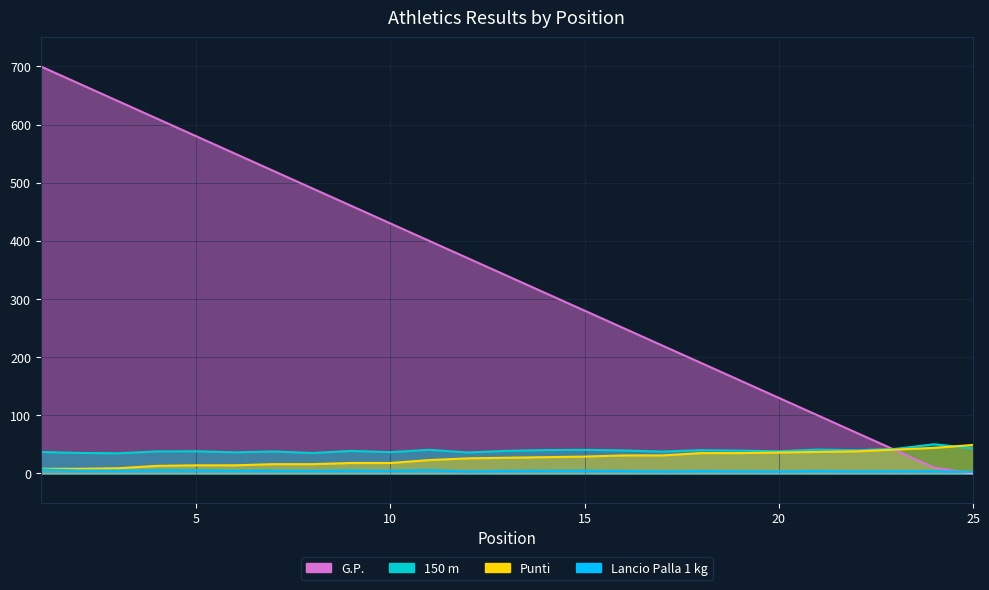

How many positive values does the G.P. series have?

24